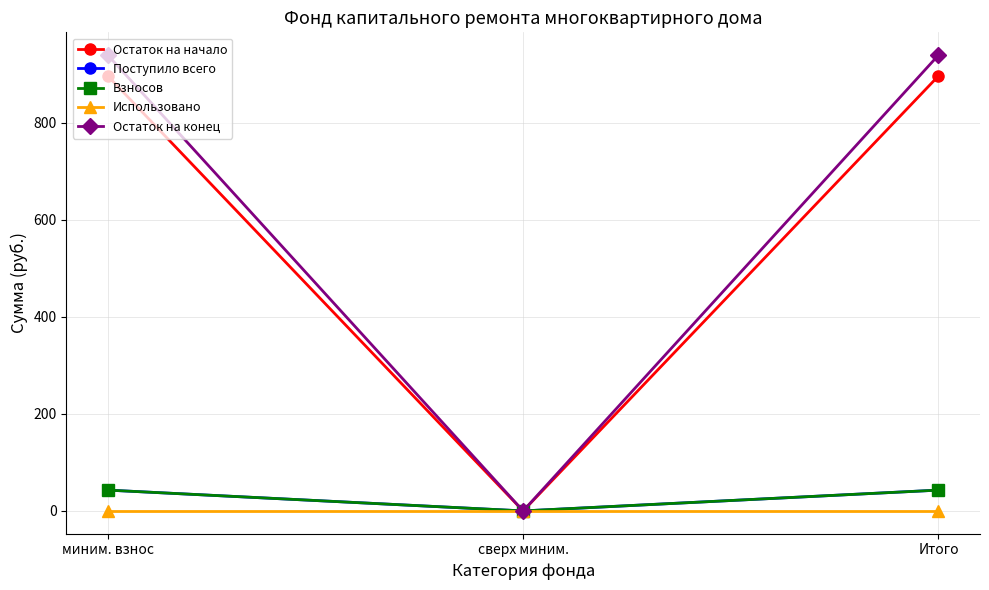

How many lines are shown in the chart?

5